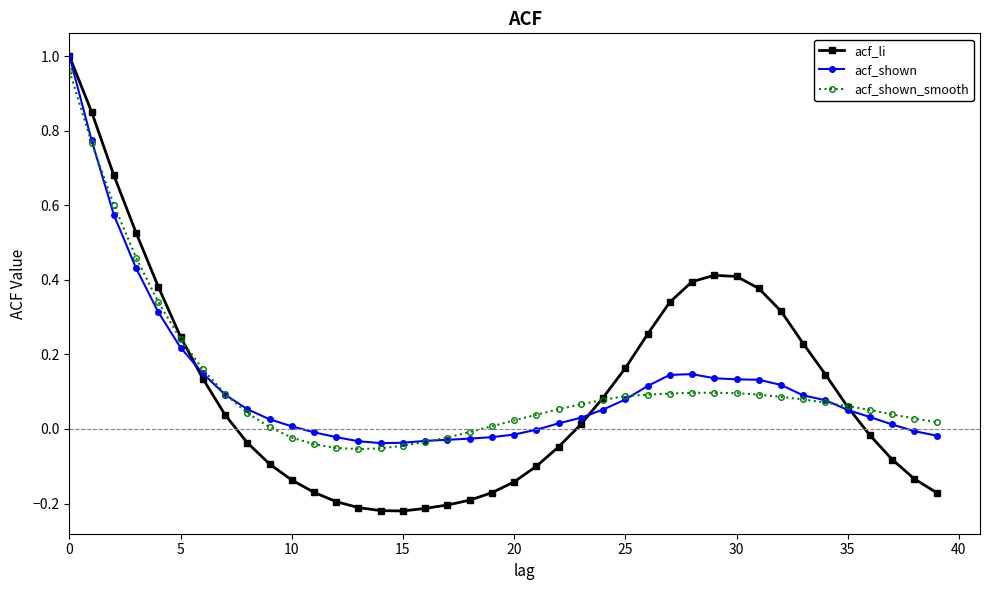

Reading right to left, transcribe all the data shown in this chart.

acf_li: -0.2	-0.1	-0.1	-0.0	0.1	0.1	0.2	0.3	0.4	0.4	0.4	0.4	0.3	0.3	0.2	0.1	0.0	-0.0	-0.1	-0.1	-0.2	-0.2	-0.2	-0.2	-0.2	-0.2	-0.2	-0.2	-0.2	-0.1	-0.1	-0.0	0.0	0.1	0.2	0.4	0.5	0.7	0.8	1.0
acf_shown: -0.0	-0.0	0.0	0.0	0.1	0.1	0.1	0.1	0.1	0.1	0.1	0.1	0.1	0.1	0.1	0.1	0.0	0.0	-0.0	-0.0	-0.0	-0.0	-0.0	-0.0	-0.0	-0.0	-0.0	-0.0	-0.0	0.0	0.0	0.1	0.1	0.1	0.2	0.3	0.4	0.6	0.8	1.0
acf_shown_smooth: 0.0	0.0	0.0	0.1	0.1	0.1	0.1	0.1	0.1	0.1	0.1	0.1	0.1	0.1	0.1	0.1	0.1	0.1	0.0	0.0	0.0	-0.0	-0.0	-0.0	-0.0	-0.1	-0.1	-0.1	-0.0	-0.0	0.0	0.0	0.1	0.2	0.2	0.3	0.5	0.6	0.8	1.0